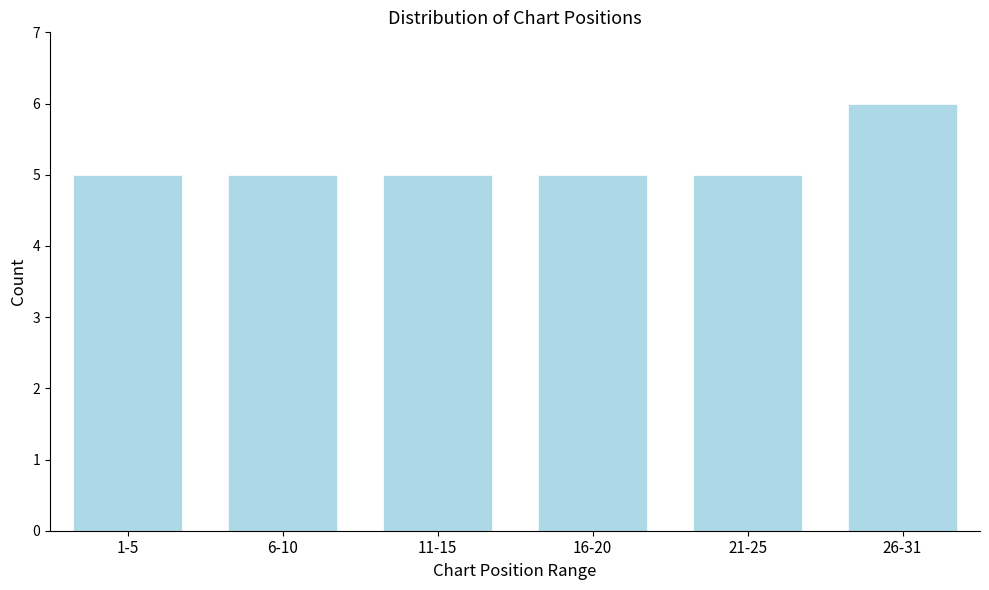

Reading left to right, extract all data points from this chart.

1-5=5	6-10=5	11-15=5	16-20=5	21-25=5	26-31=6